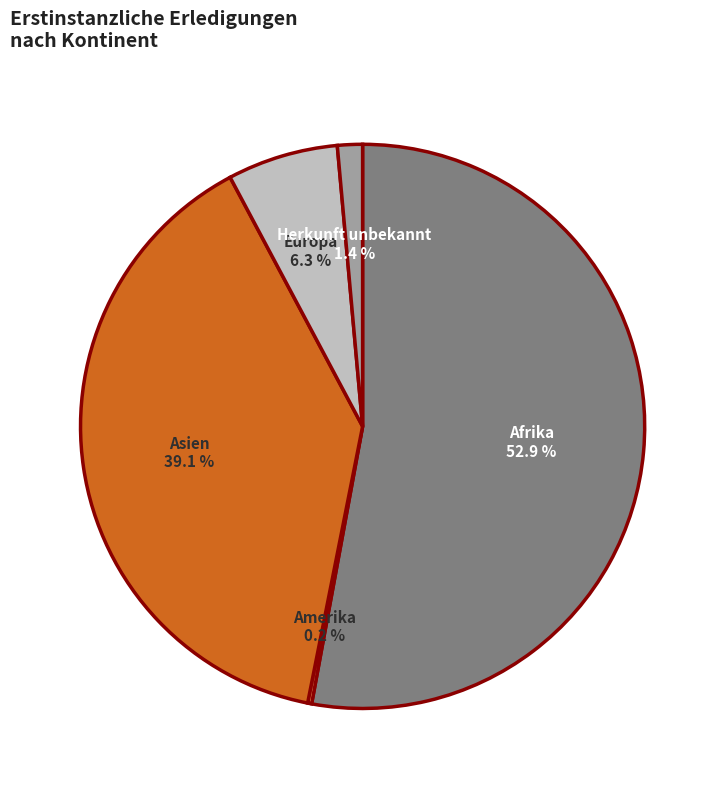

Is there any slice that represents more than half of the pie?

Yes